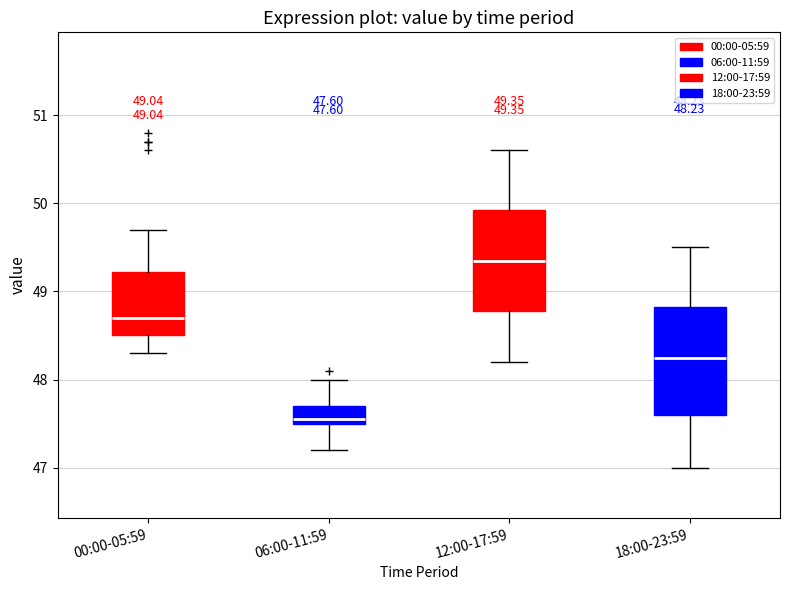

Which box's median line is the lowest?

06:00-11:59